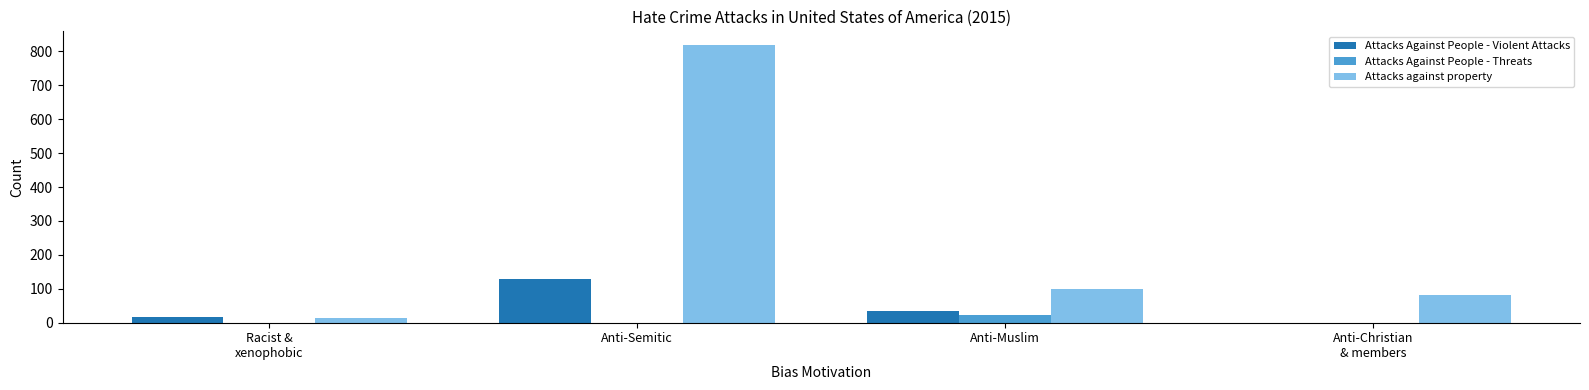

Reading left to right, what are all the values shown in this chart?

Attacks Against People - Violent Attacks: 18	128	36	0
Attacks Against People - Threats: 0	0	24	0
Attacks against property: 14	818	98	82